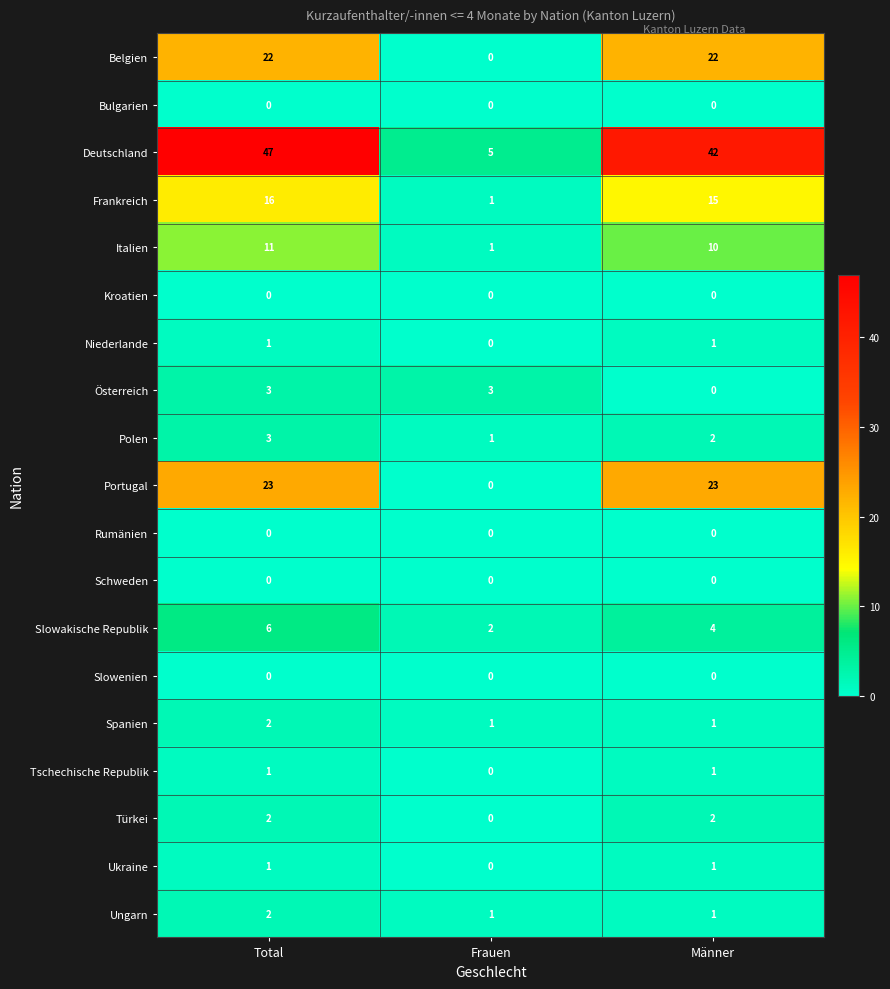

What is the sum of the Slowakische Republik values at Männer and Total?

10